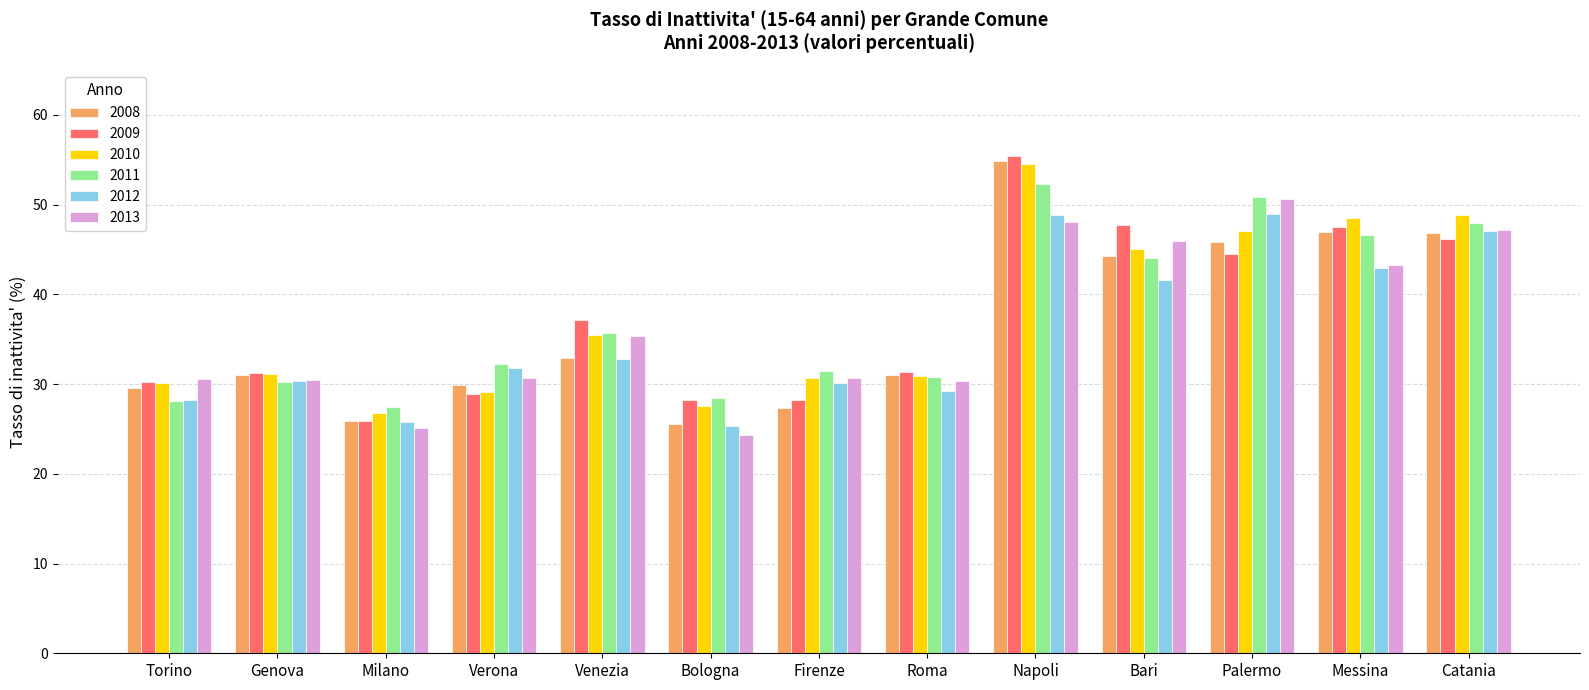

The 2011 series shows 32.2 at Verona. True or false?

True